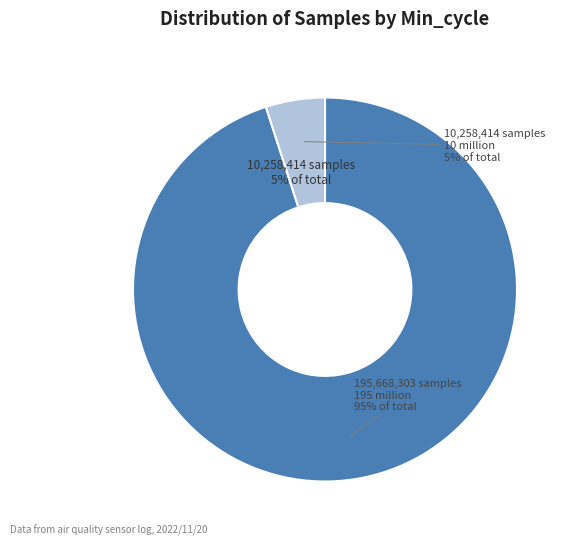

Do 27 and 27 together represent more than half of the pie?

No